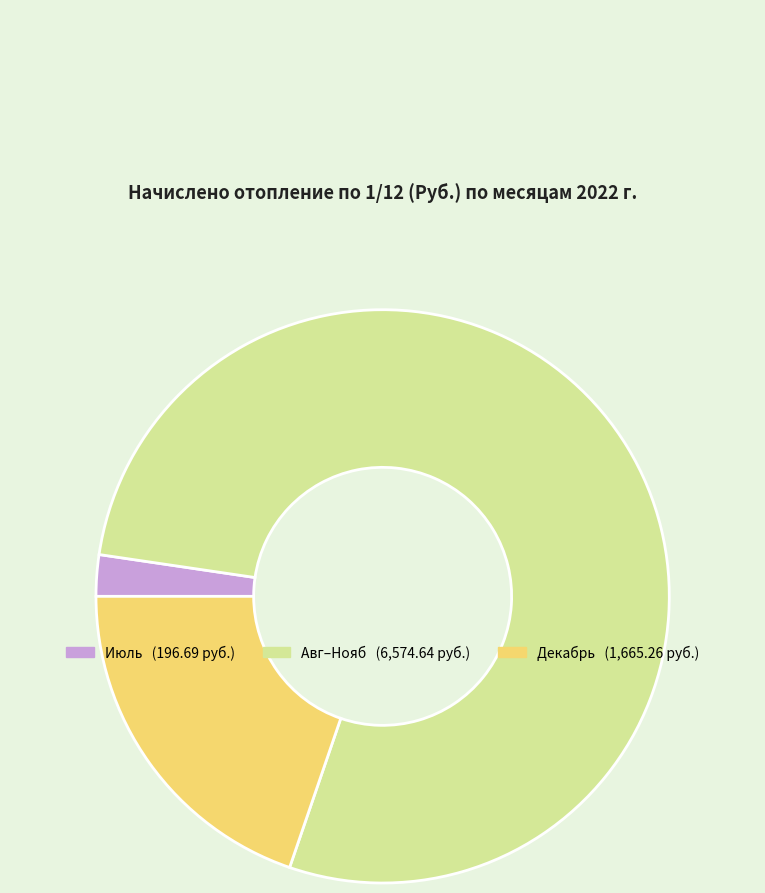

Is there any slice that represents more than half of the pie?

Yes